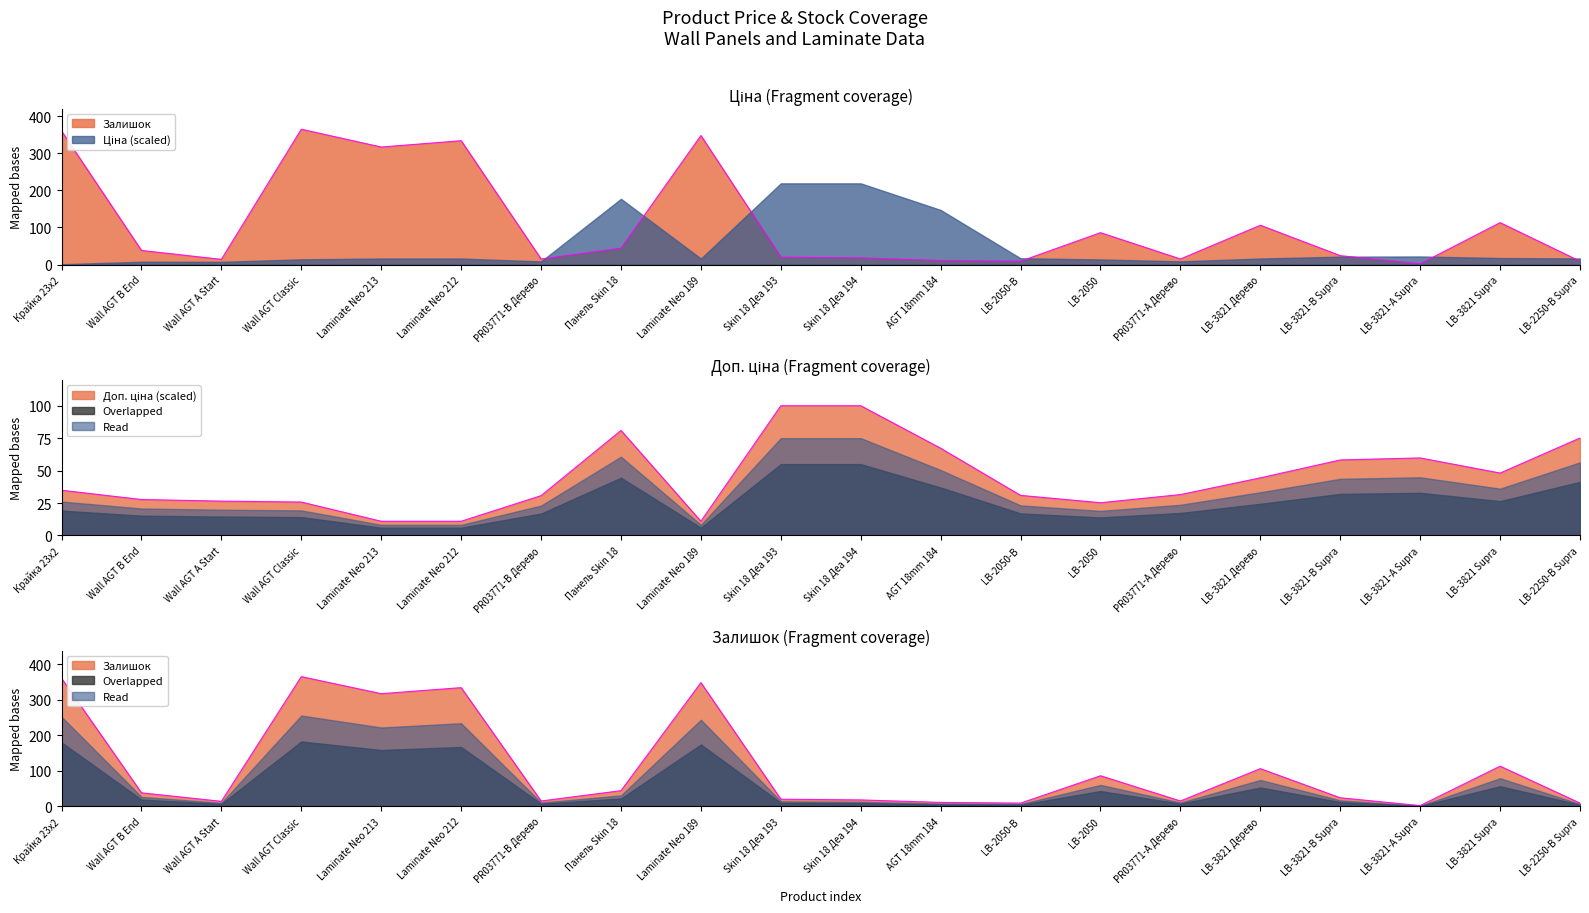

Does the chart display data point markers on the line(s)?

No